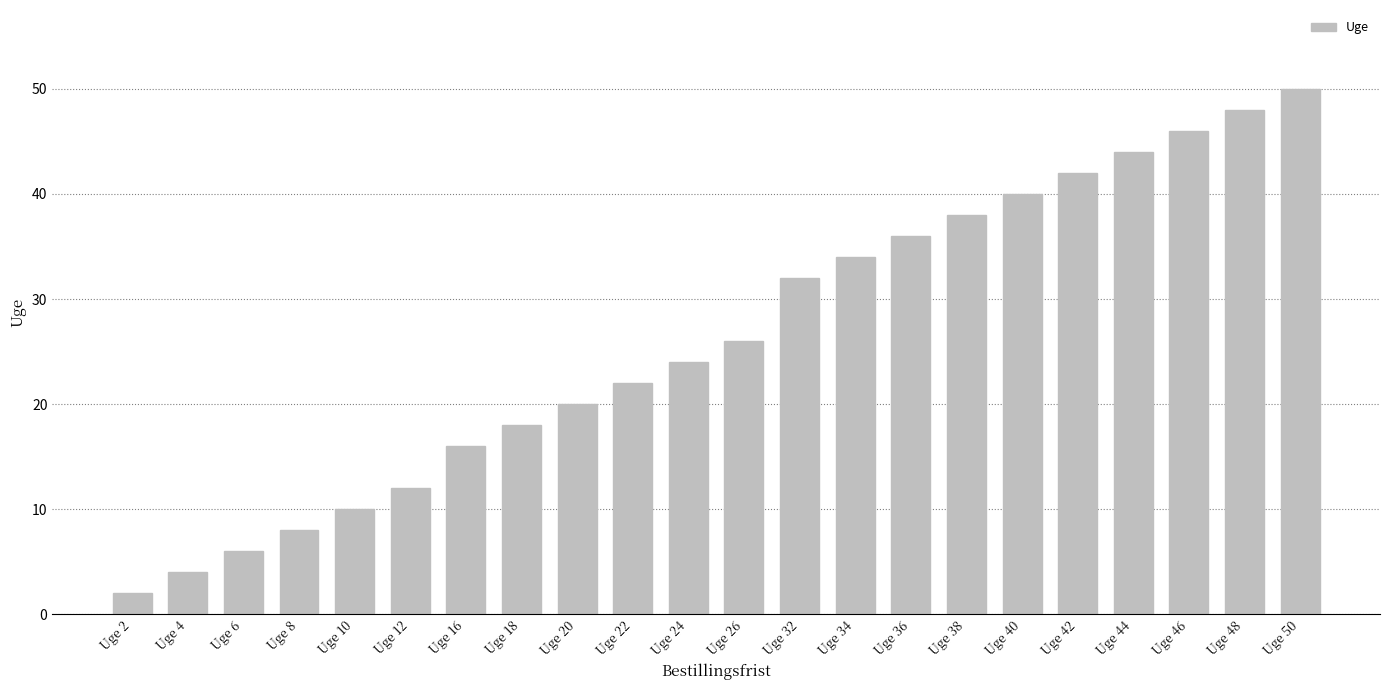

What is the difference between the values at Uge 24 and Uge 32?

8